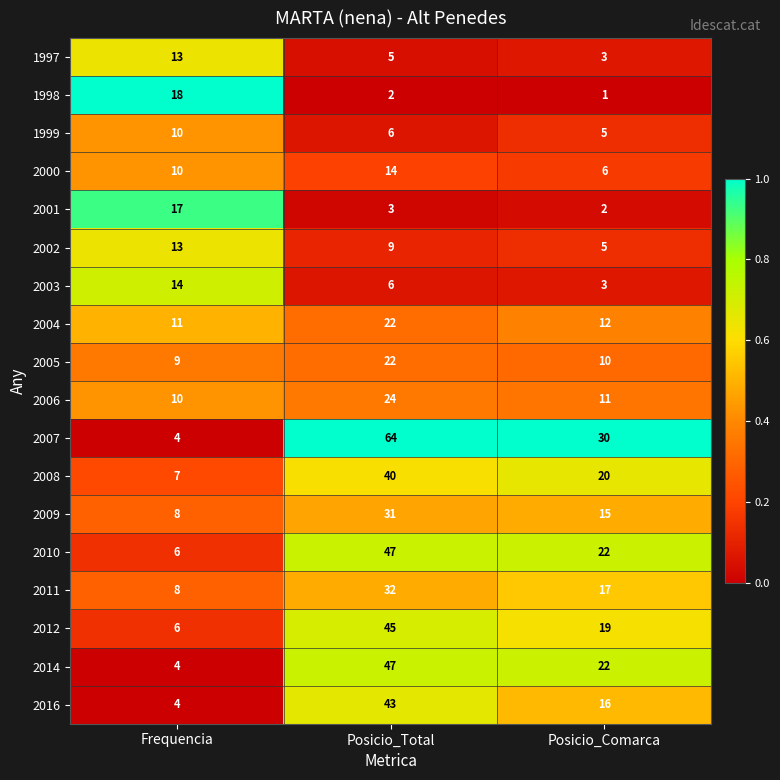

At which category does the chart reach its peak across all series?

Posicio_Total